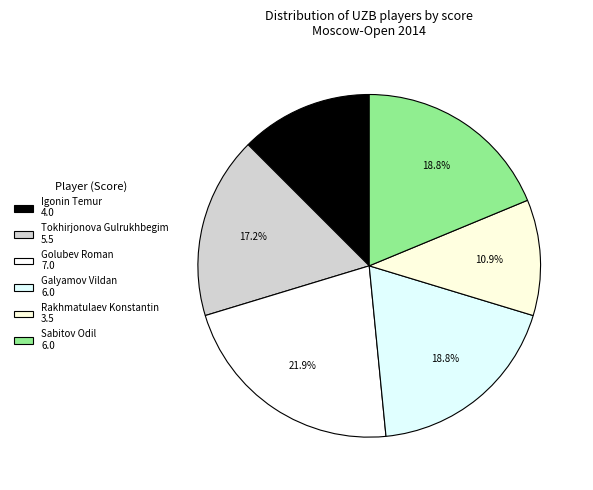

How many slices are in this pie chart?

6